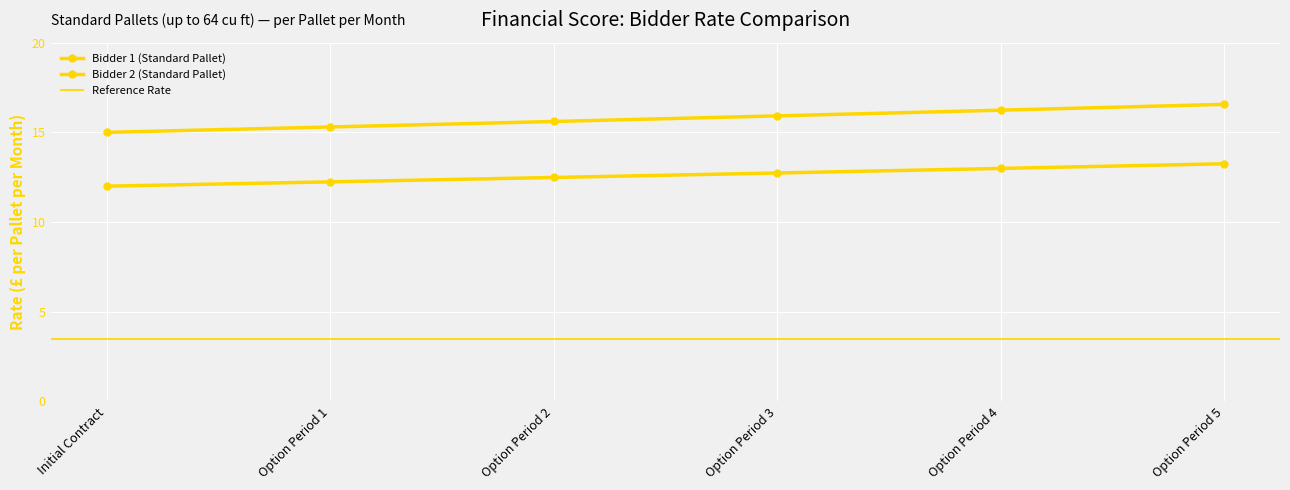

True or false: Bidder 1 (Standard Pallet) and Bidder 2 (Standard Pallet) intersect in this chart.

False